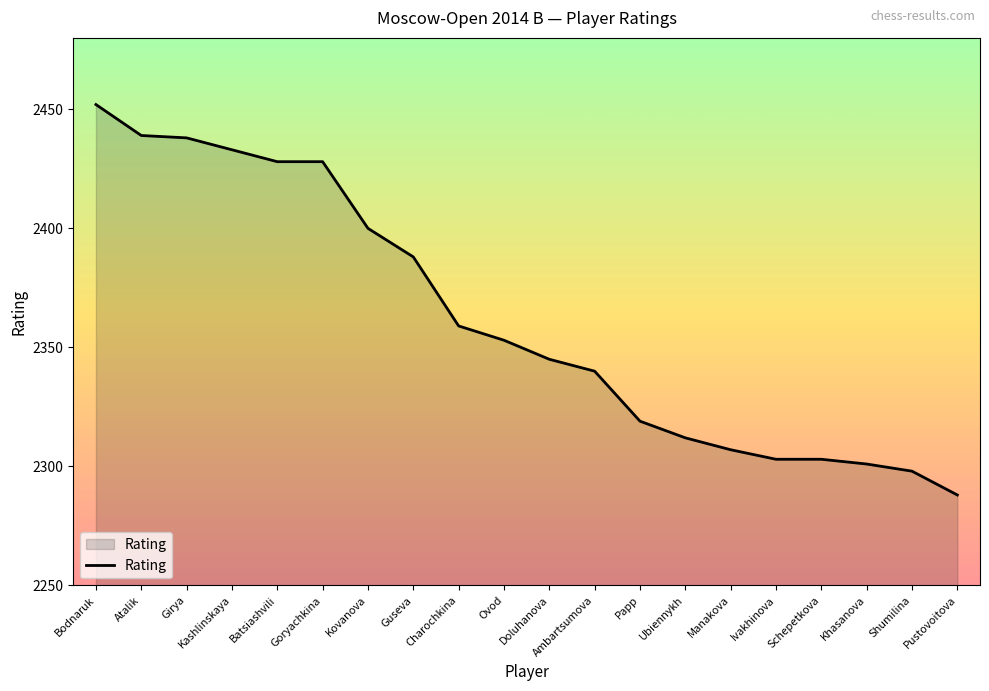

At which label is the value closest to 2370?

Charochkina